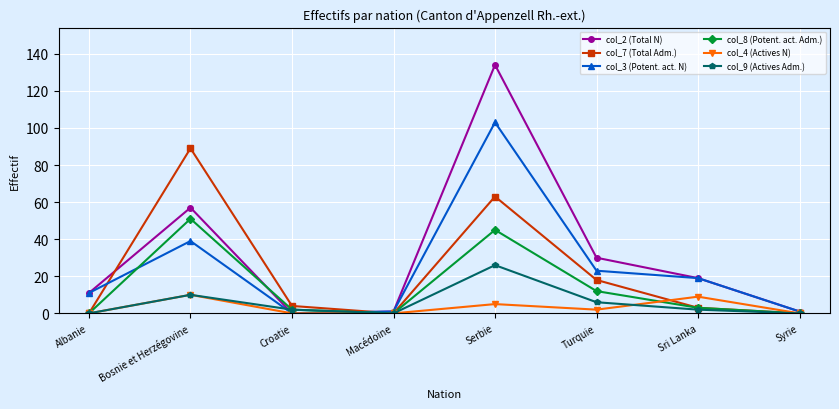

What position from the right is Macédoine?

5